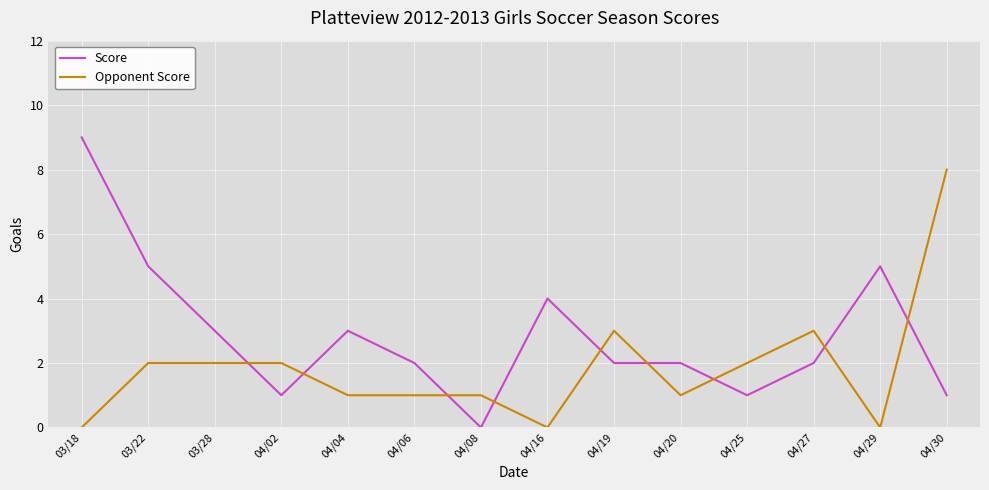

Count the number of categories in the chart.

14